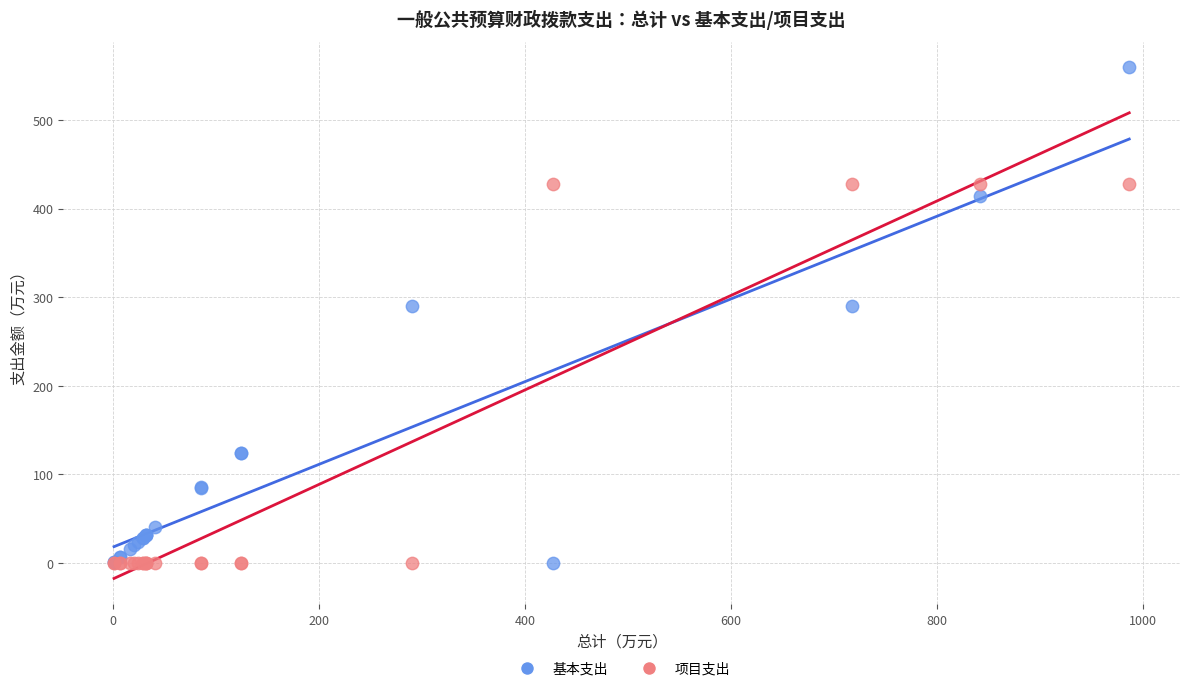

Which series has the largest Y range (max minus min)?

基本支出